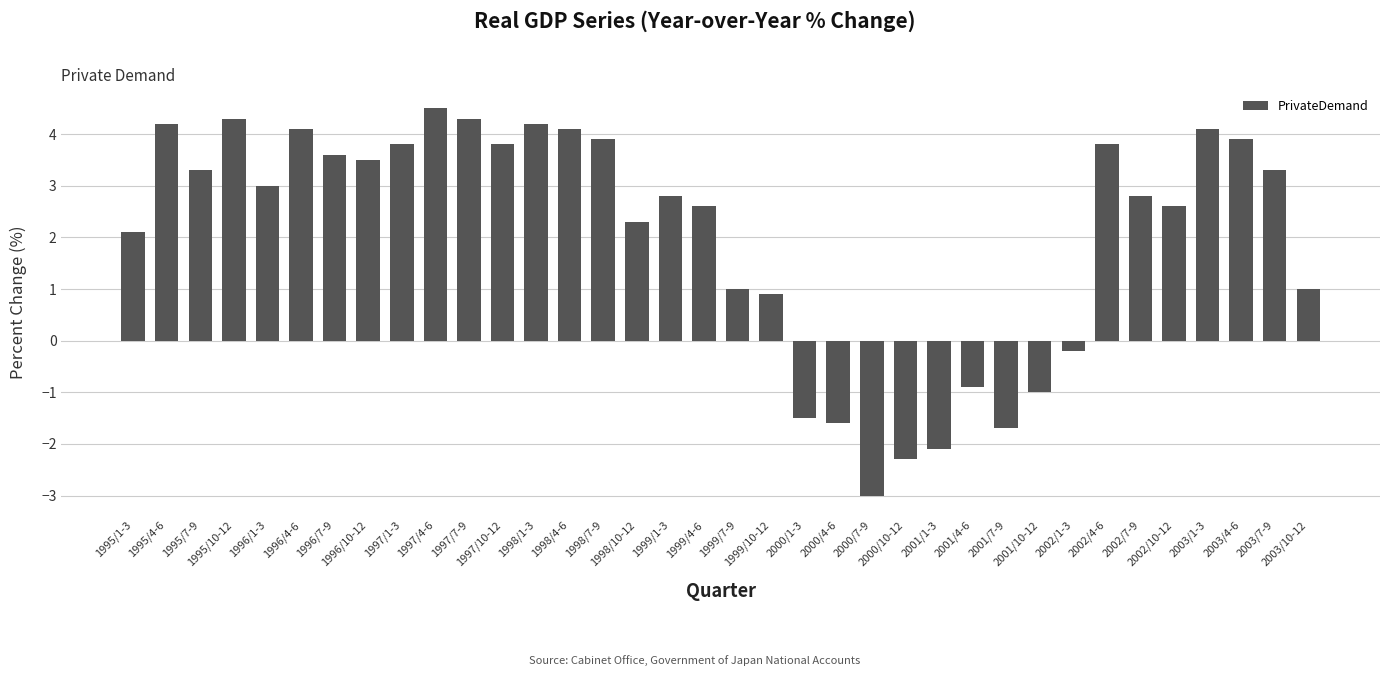

Between 1996/7-9 and 1996/10-12, which is larger?

1996/7-9